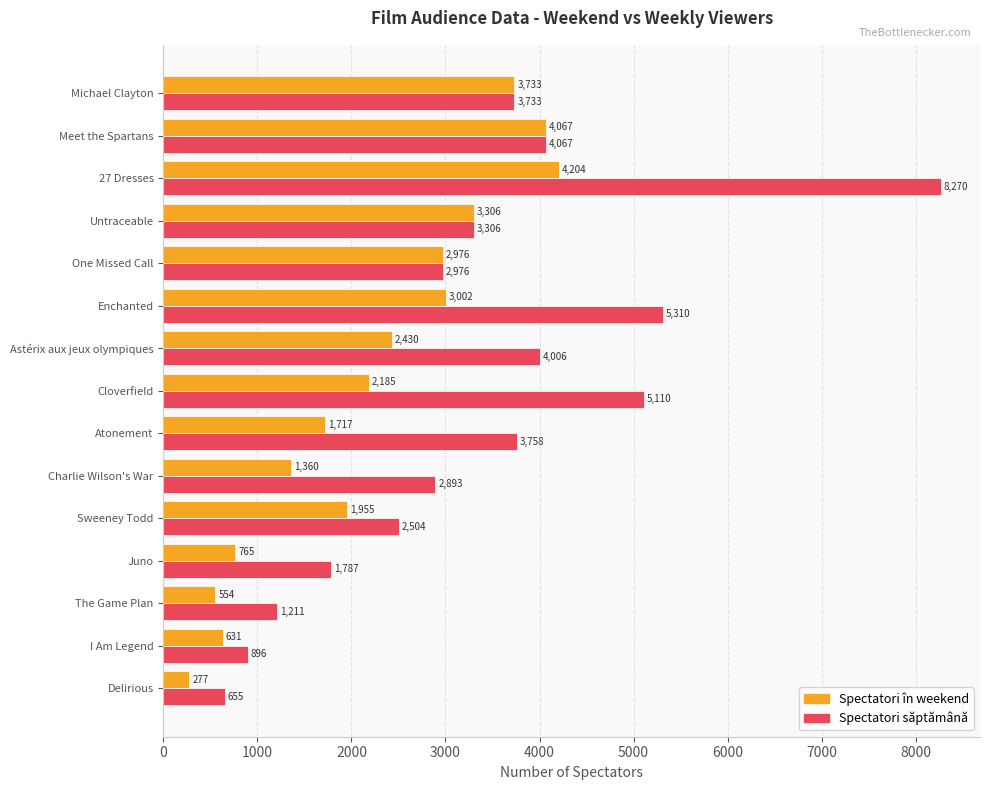

Which label corresponds to the smallest value in the chart?

Delirious